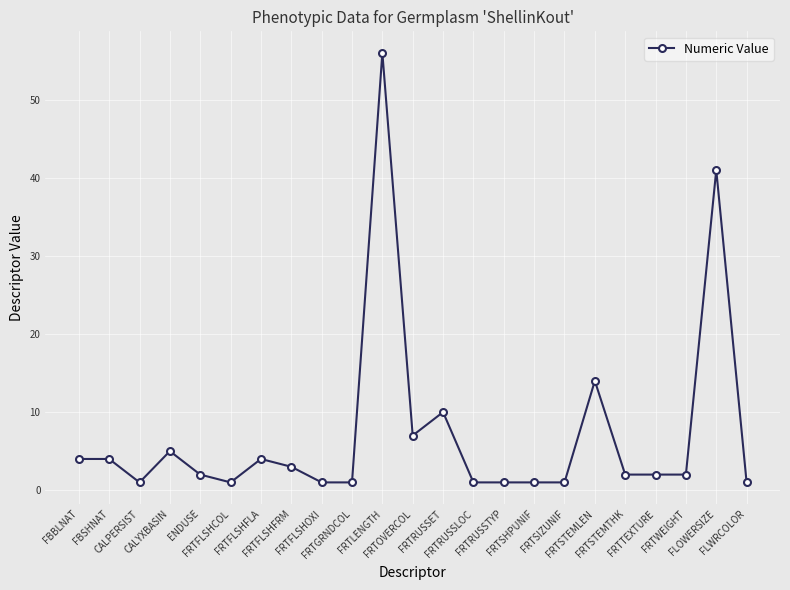

How many categories are shown in the chart?

23